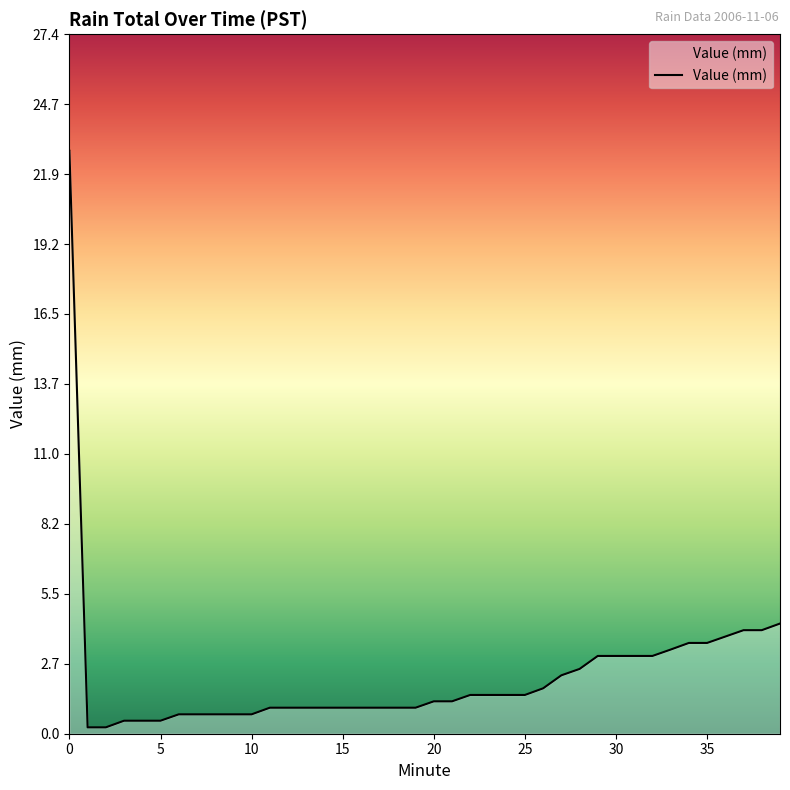

What is the difference between the second highest and minimum values?

4.1